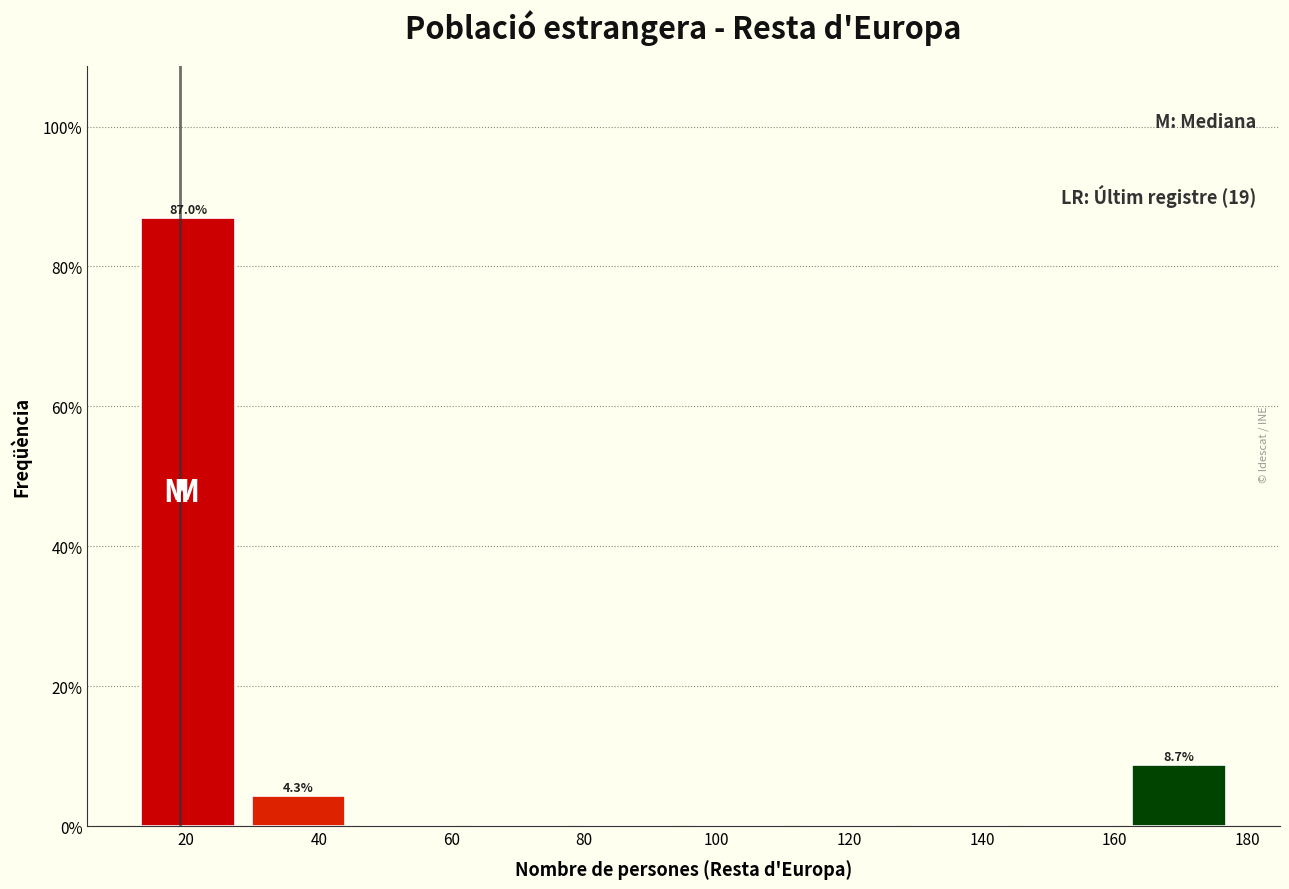

Over which range of the x-axis is the bar tallest?

12.0 to 28.6